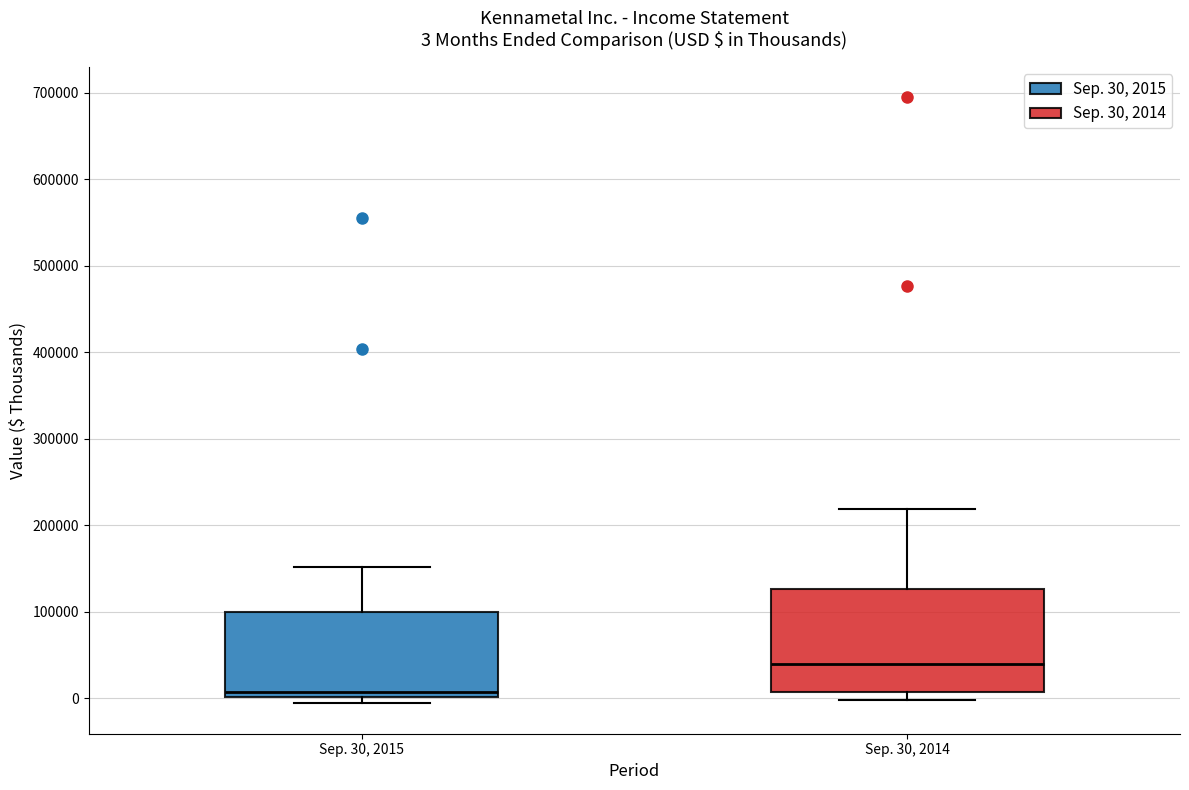

Which box is the tallest, from its lower edge to its upper edge?

Sep. 30, 2014